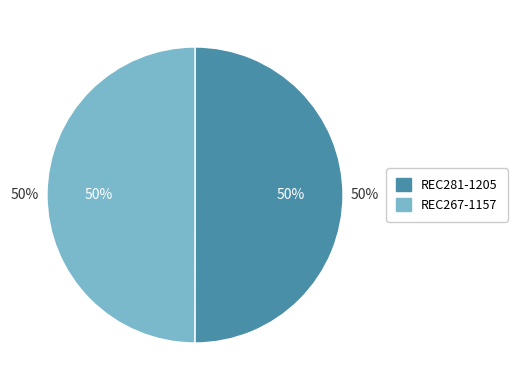

What is the ratio of the value at REC281-1205 to the value at REC267-1157?

1.0